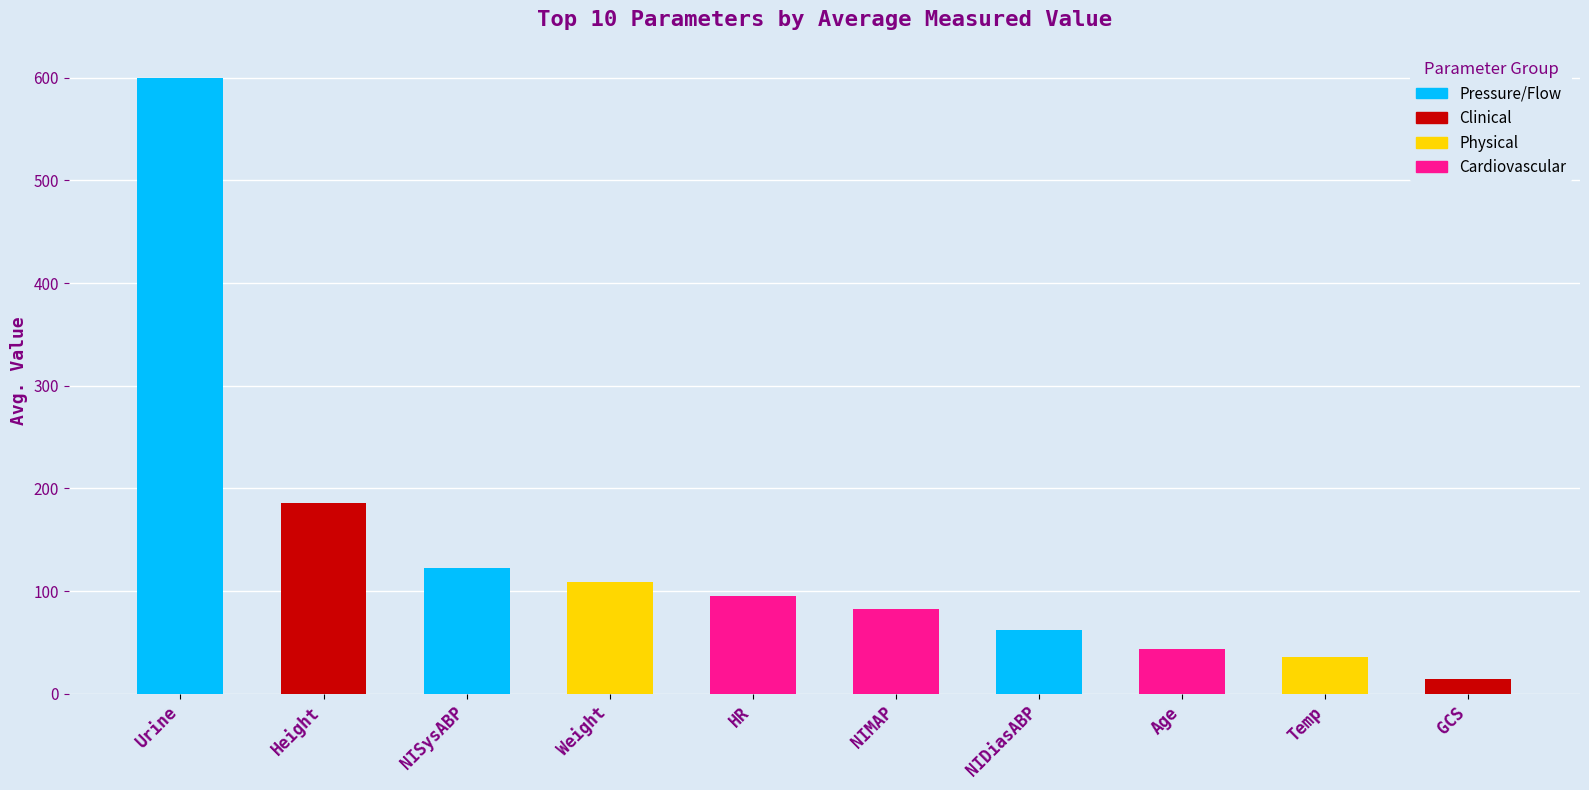

Between Weight and NIMAP, which is larger?

Weight